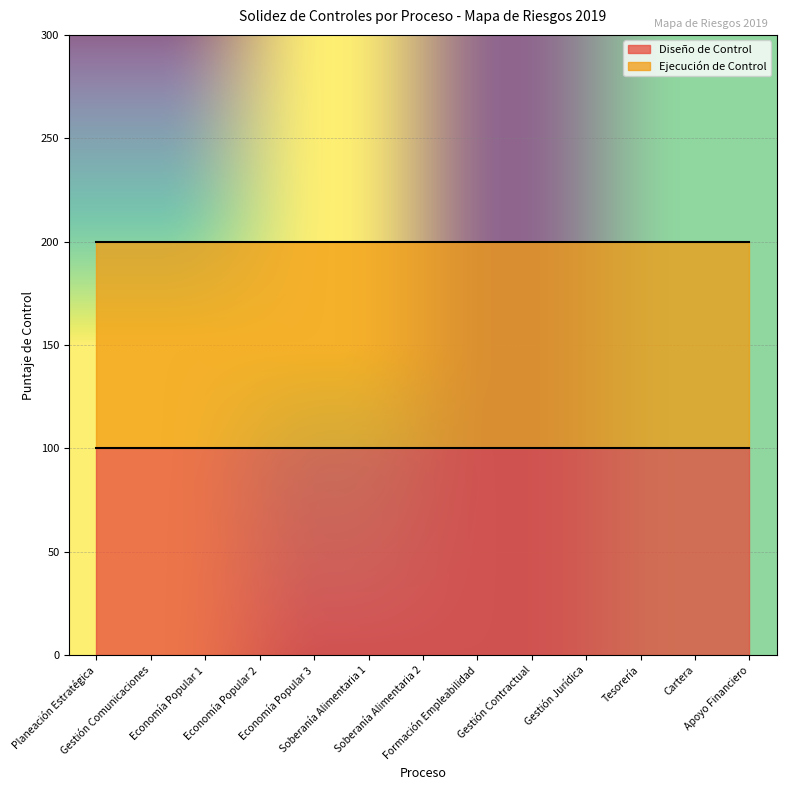

Is it true that Ejecución de Control equals 200 at Cartera?

True